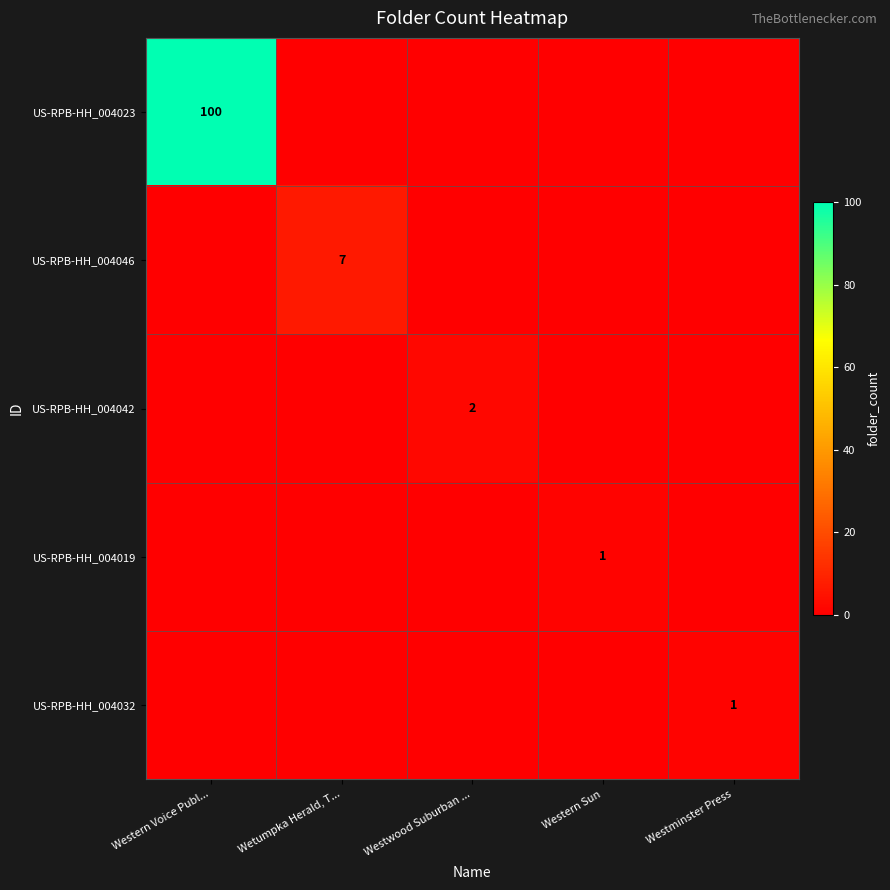

Rank the series by their maximum value, from lowest to highest.

US-RPB-HH_004019, US-RPB-HH_004032, US-RPB-HH_004042, US-RPB-HH_004046, US-RPB-HH_004023